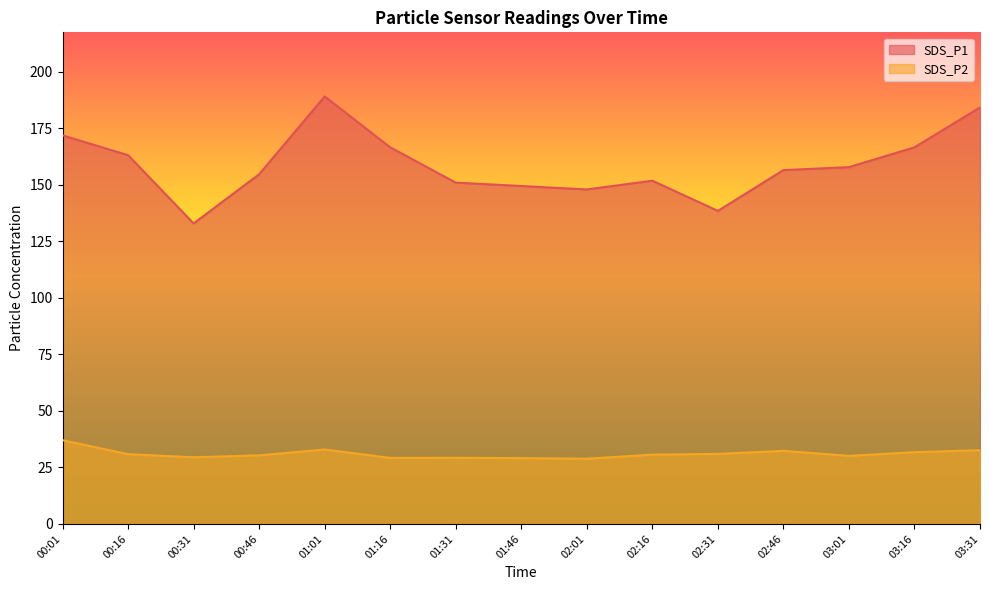

What is the label of the 8th point from the right?

01:46